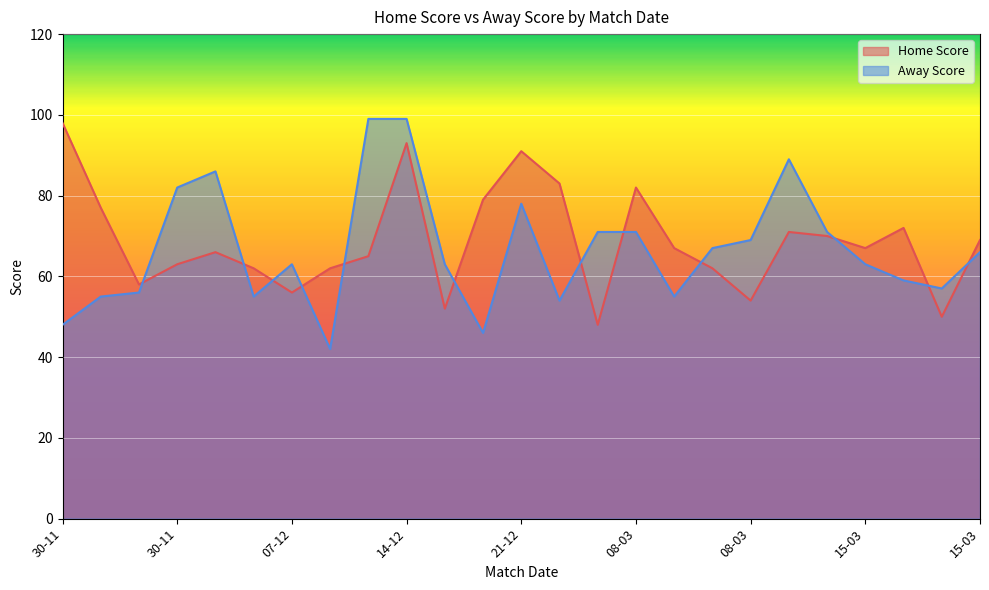

What is the lowest value of the Away Score series?

42